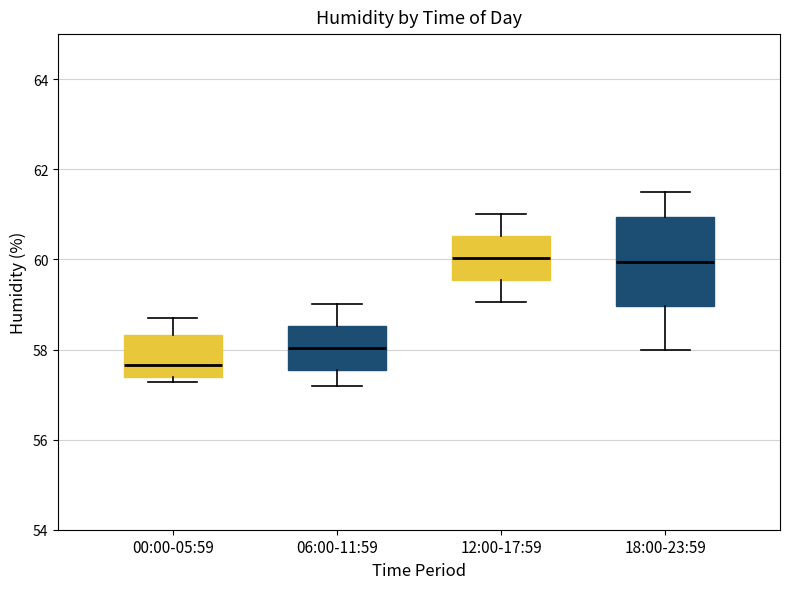

Where is the upper edge of the box for 12:00-17:59 on the y-axis? The values are not printed on the chart, so give them approximately, as read against the axis.

60.6